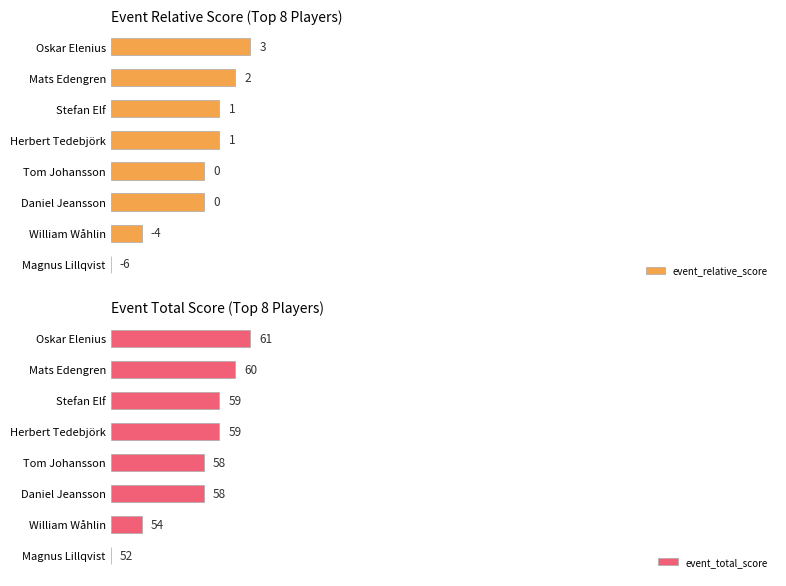

How many bars are there in each group?

2